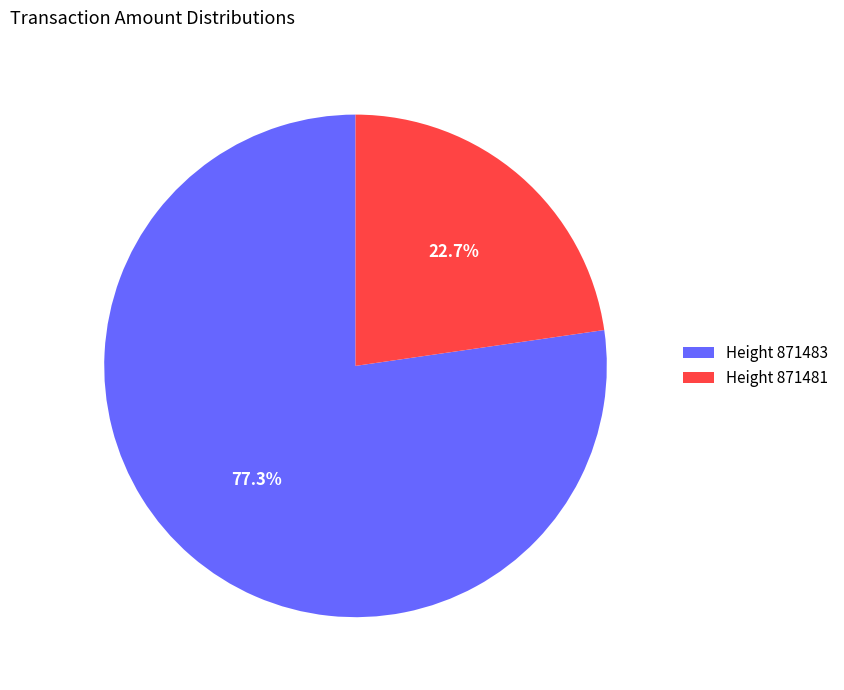

Which category has the biggest portion of the pie?

Height 871483